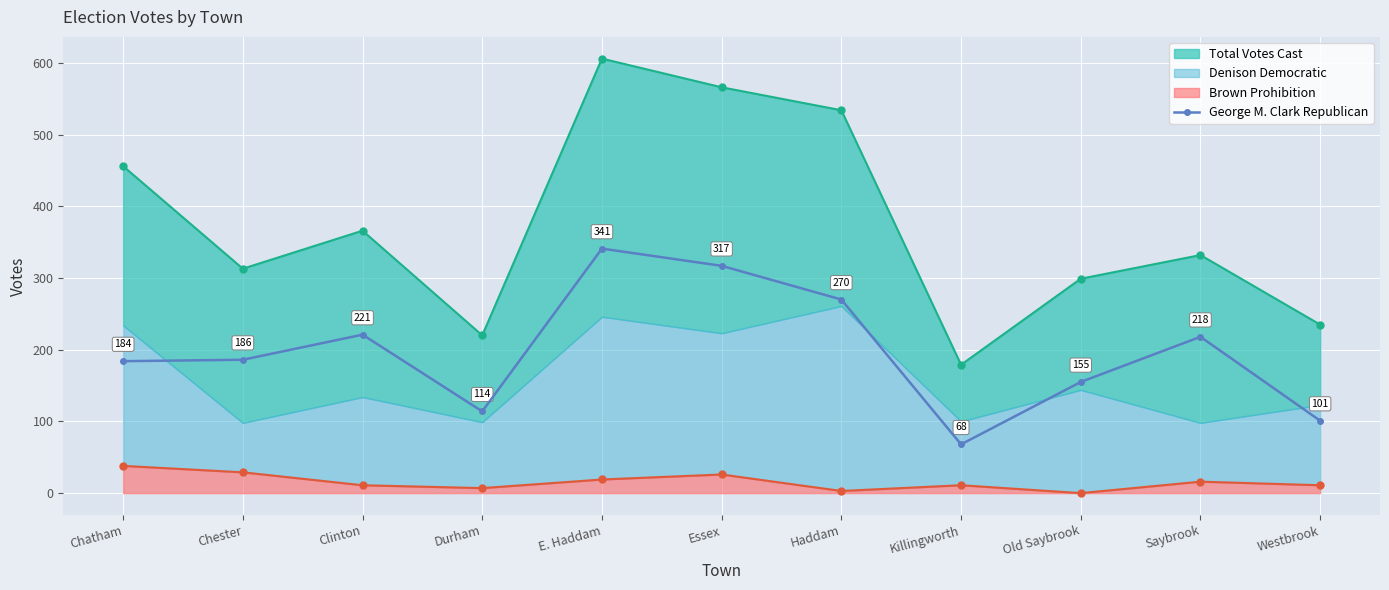

True or false: George M. Clark Republican has more than 1 interior local peaks.

True